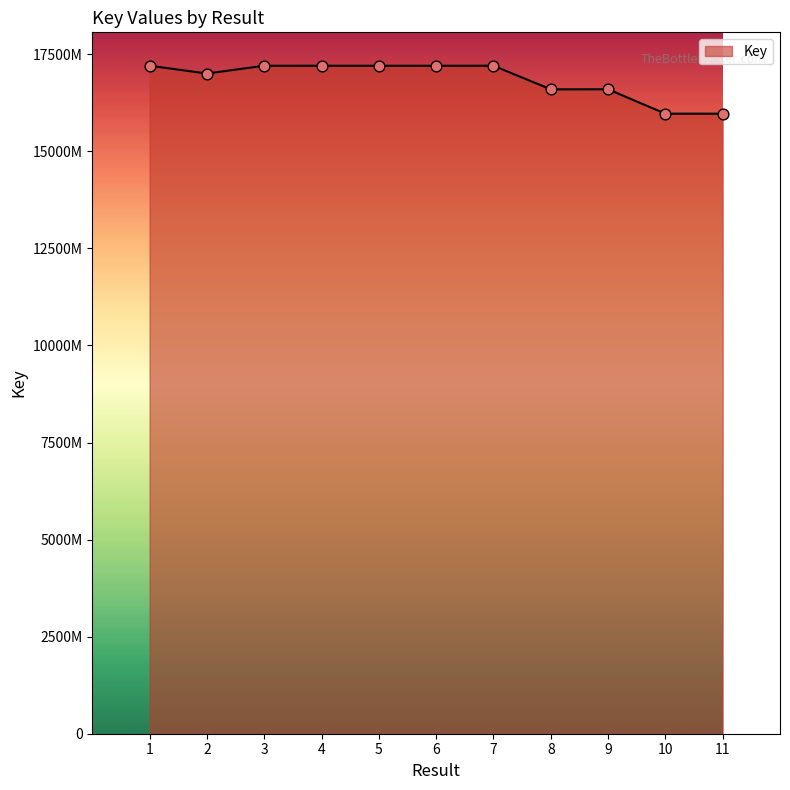

What is the change in value from 6 to 8?

-6073273